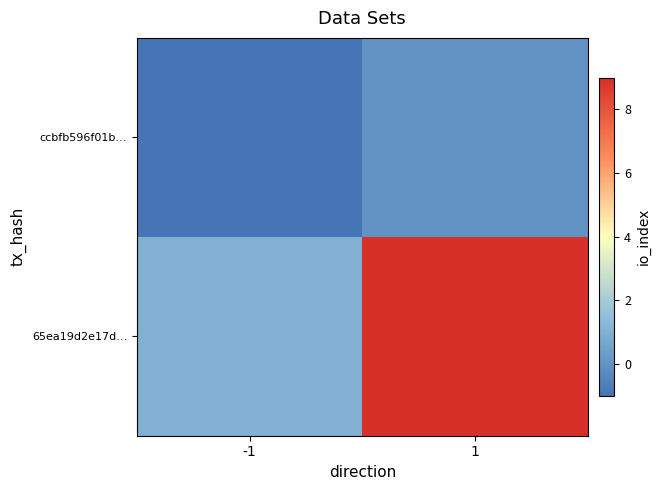

Which series changed the most between -1 and 1?

65ea19d2e17d…